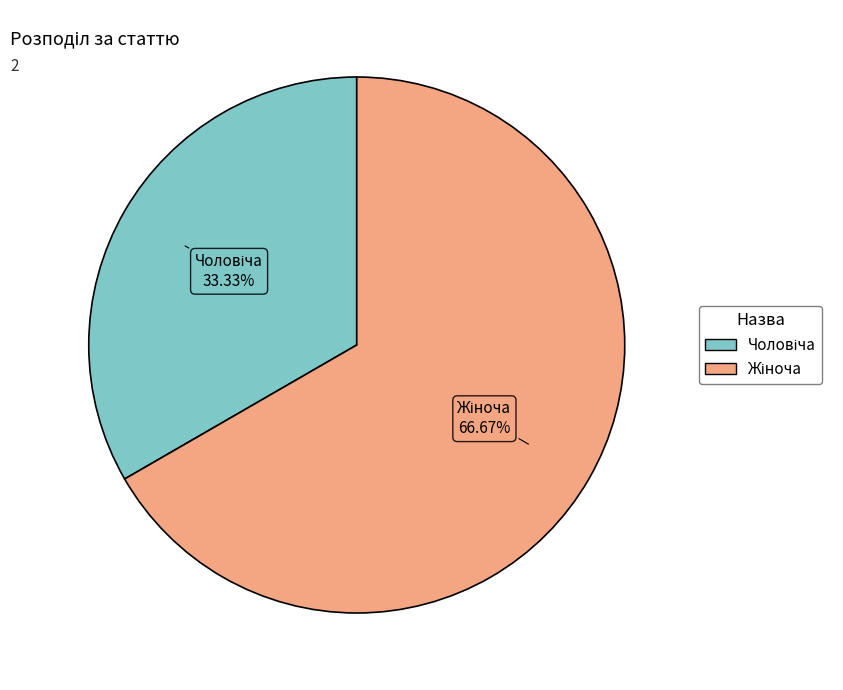

Is there a majority slice in this chart?

Yes